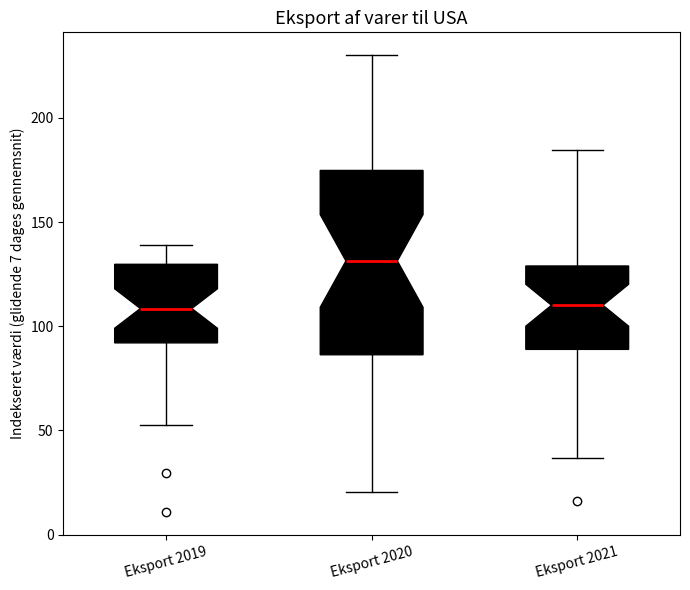

Which box is the tallest, from its lower edge to its upper edge?

Eksport 2020